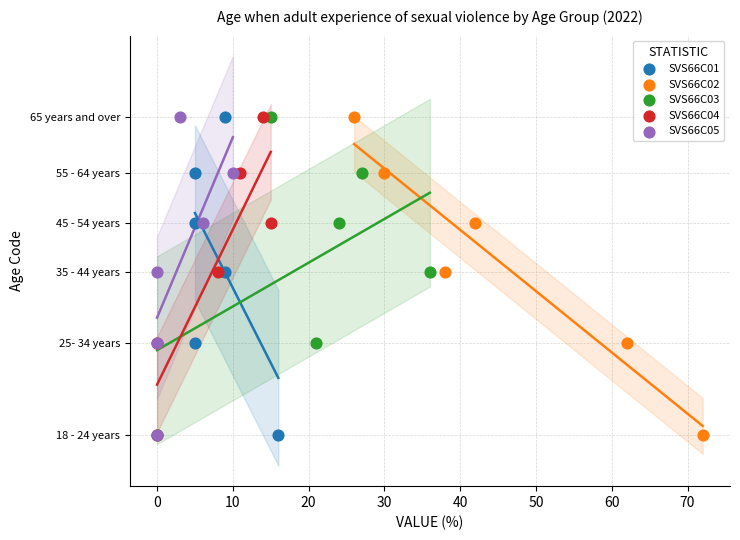

What are all the series names shown in the legend?

SVS66C01, SVS66C02, SVS66C03, SVS66C04, SVS66C05